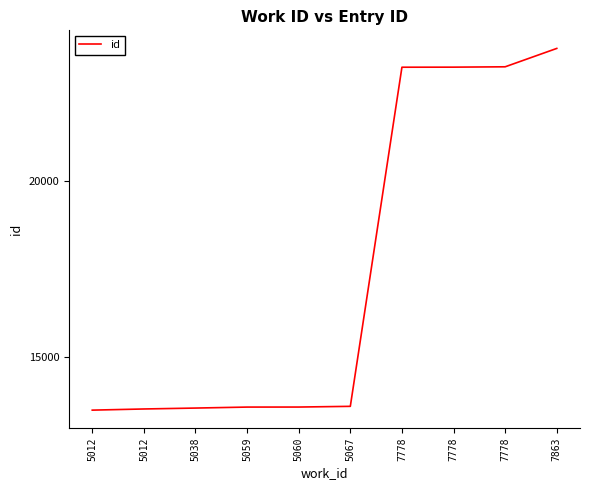

What is the difference between the second highest and second lowest values?

9737